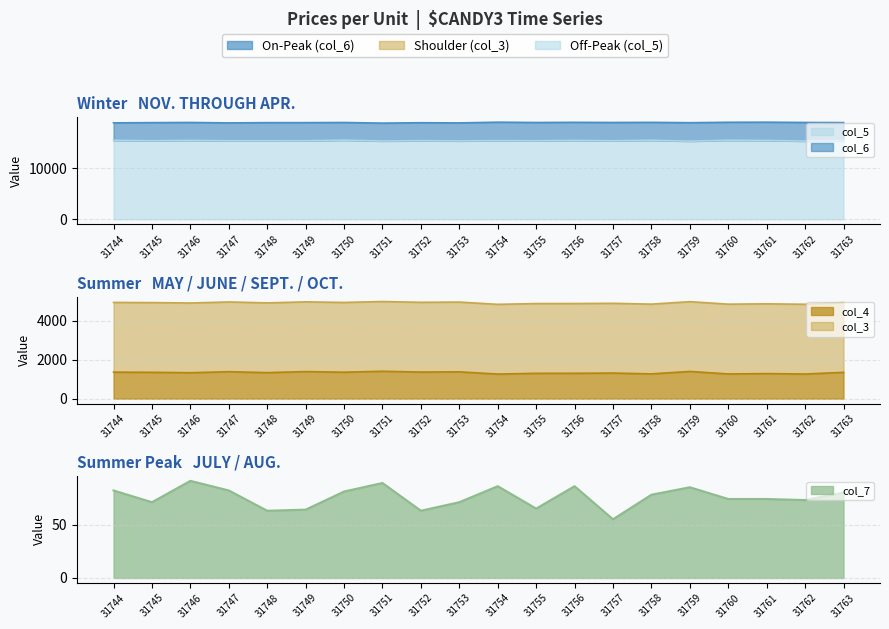

How many lines are shown in the chart?

3